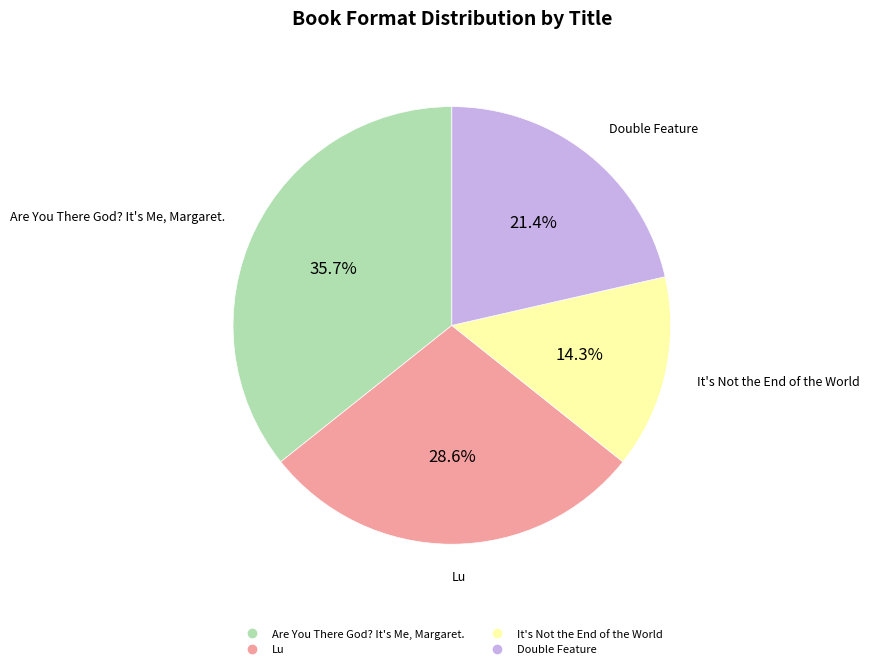

What is the largest slice in the pie chart?

Are You There God? It's Me, Margaret.